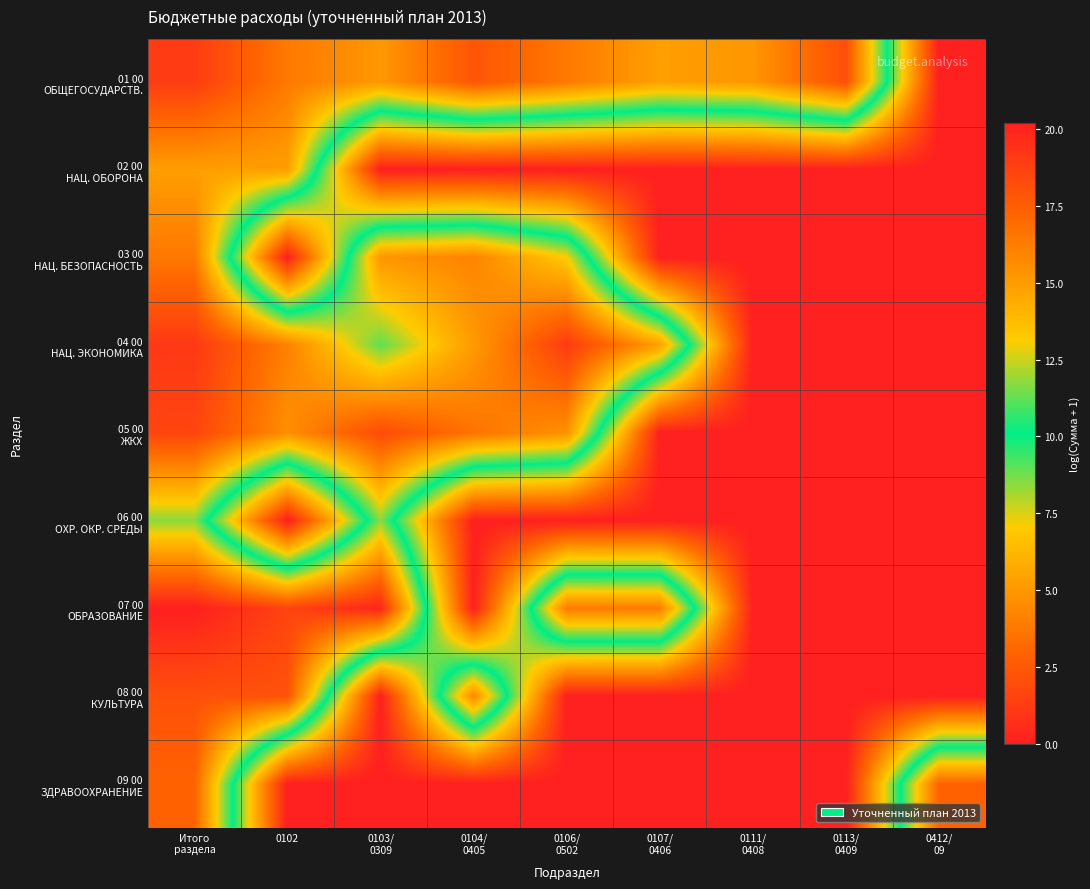

At 0103/ 0309, list the series in order from largest to smallest.

07 00 ОБРАЗОВАНИЕ, 05 00 ЖКХ, 03 00 НАЦ. БЕЗОПАСНОСТЬ, 01 00 ОБЩЕГОСУДАРСТВ., 06 00 ОХР. ОКР. СРЕДЫ, 04 00 НАЦ. ЭКОНОМИКА, 02 00 НАЦ. ОБОРОНА, 08 00 КУЛЬТУРА, 09 00 ЗДРАВООХРАНЕНИЕ